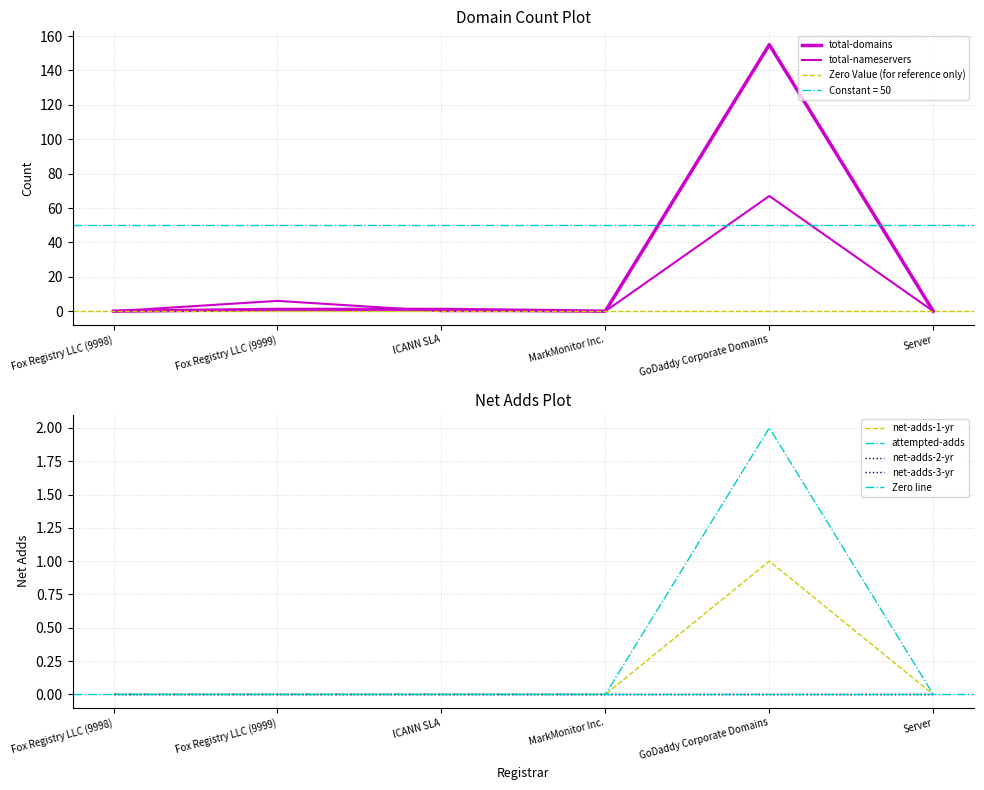

Reading right to left, what are all the values shown in this chart?

total-domains: Server=0	GoDaddy Corporate Domains=155	MarkMonitor Inc.=0	ICANN SLA=1	Fox Registry LLC (9999)=1	Fox Registry LLC (9998)=0
total-nameservers: Server=0	GoDaddy Corporate Domains=67	MarkMonitor Inc.=0	ICANN SLA=0	Fox Registry LLC (9999)=6	Fox Registry LLC (9998)=0
net-adds-1-yr: Server=0	GoDaddy Corporate Domains=1	MarkMonitor Inc.=0	ICANN SLA=0	Fox Registry LLC (9999)=0	Fox Registry LLC (9998)=0
attempted-adds: Server=0	GoDaddy Corporate Domains=2	MarkMonitor Inc.=0	ICANN SLA=0	Fox Registry LLC (9999)=0	Fox Registry LLC (9998)=0